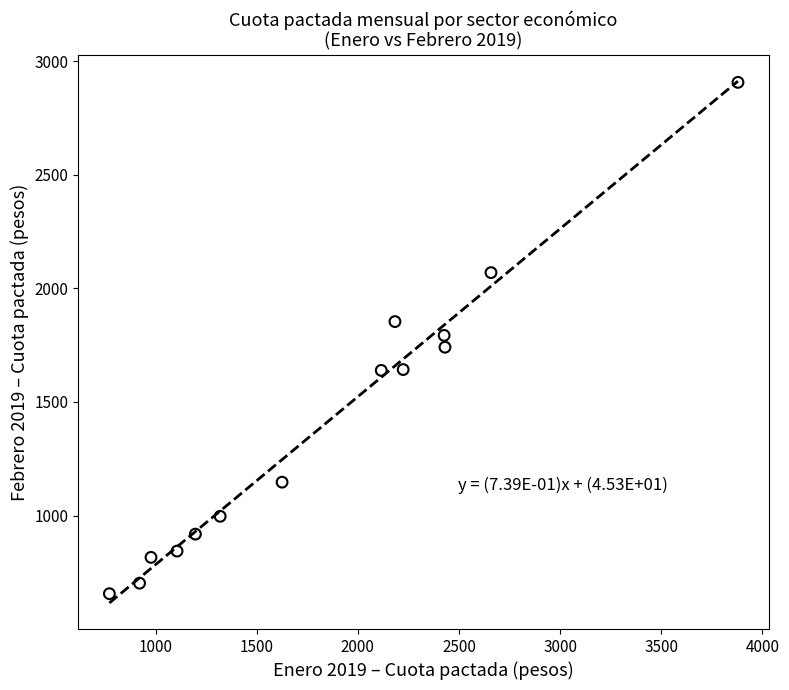

What is the range of Y values (max minus min)?

2251.1